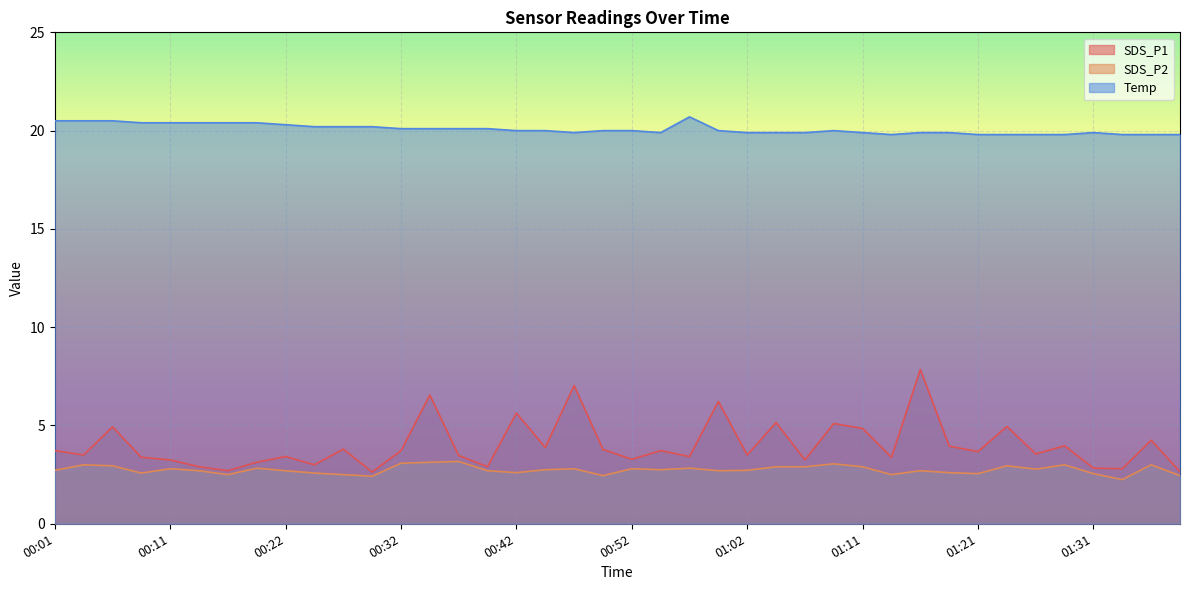

At which category is the sum across all series the highest?

01:16